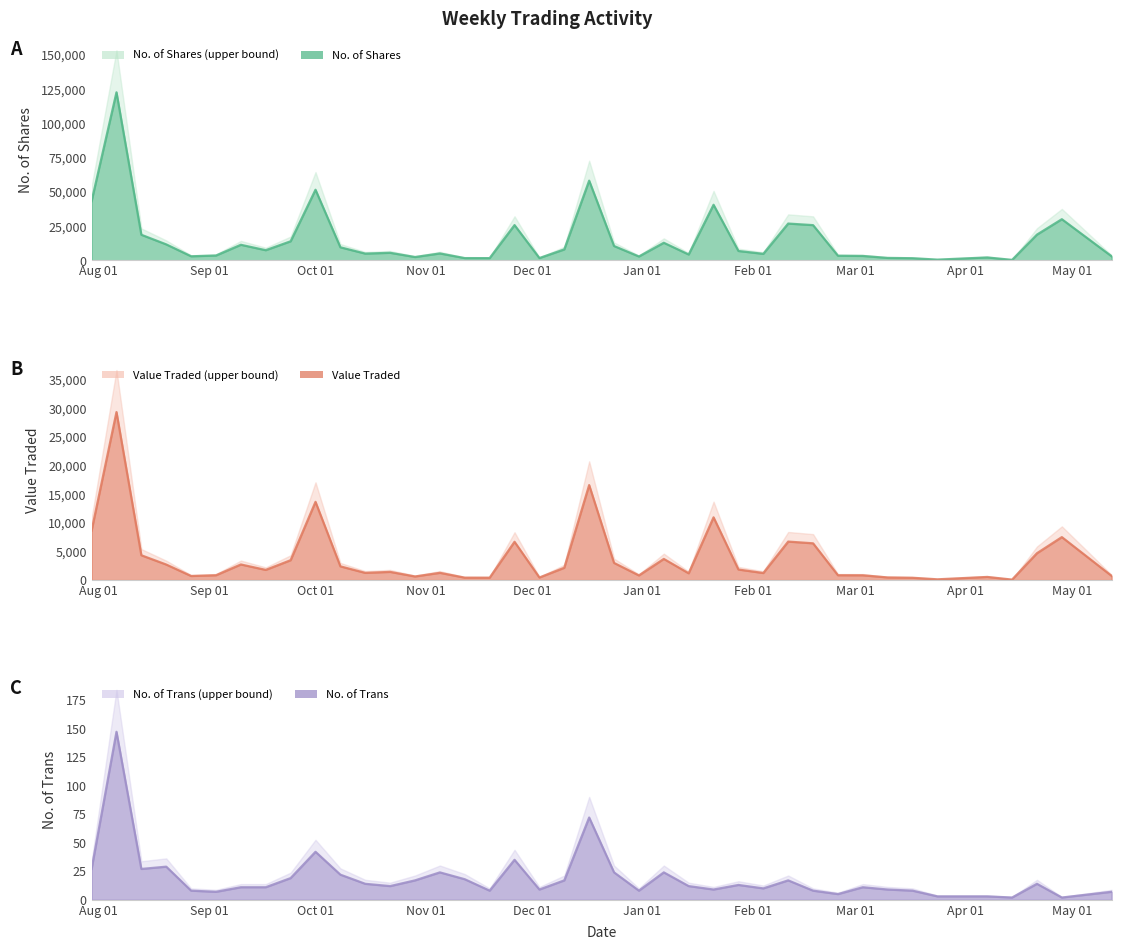

In No. of Trans (line), how many points are lower than both neighbors (excluding endpoints)?

11